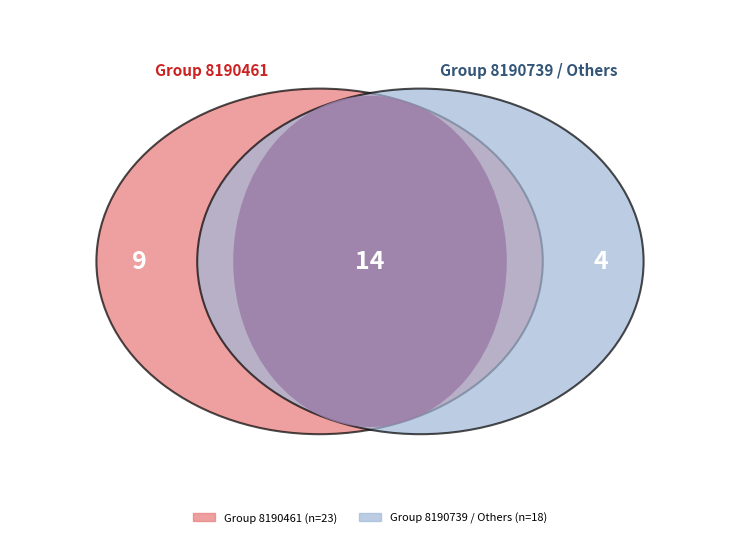

Is there a majority slice in this chart?

No